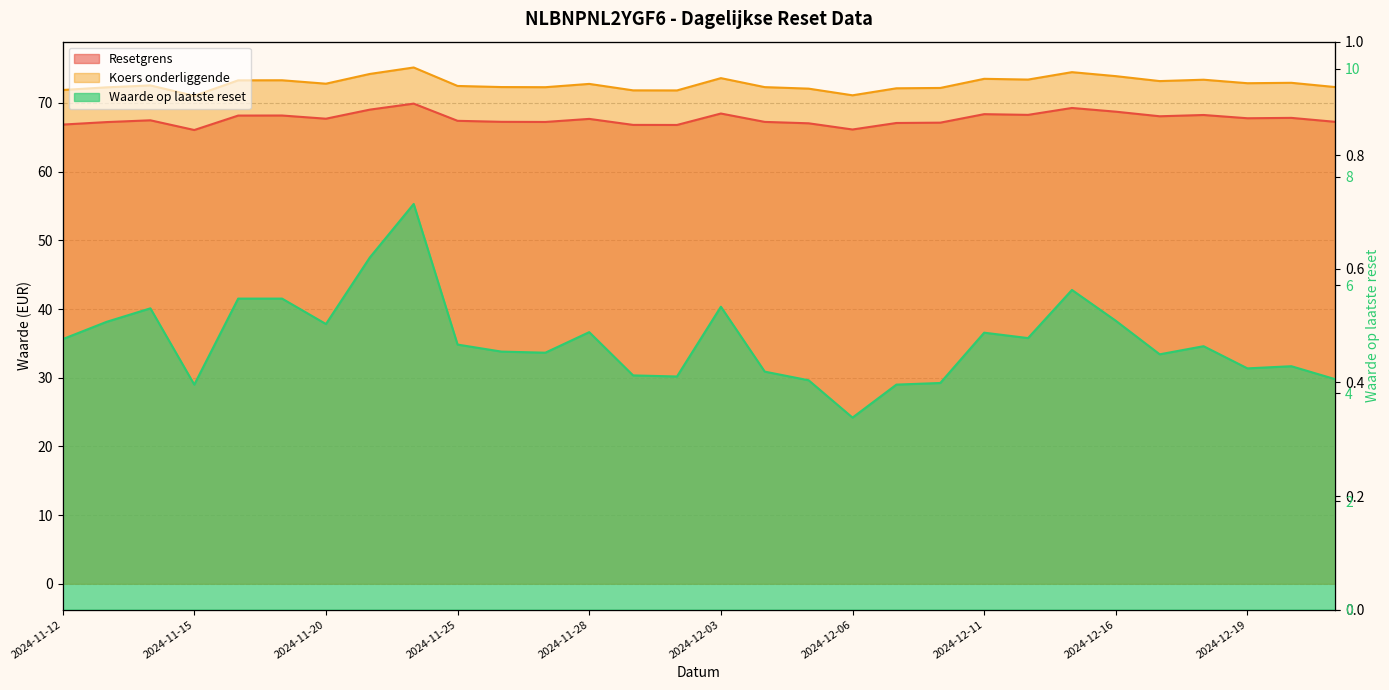

What is the maximum value shown in the chart?

75.2